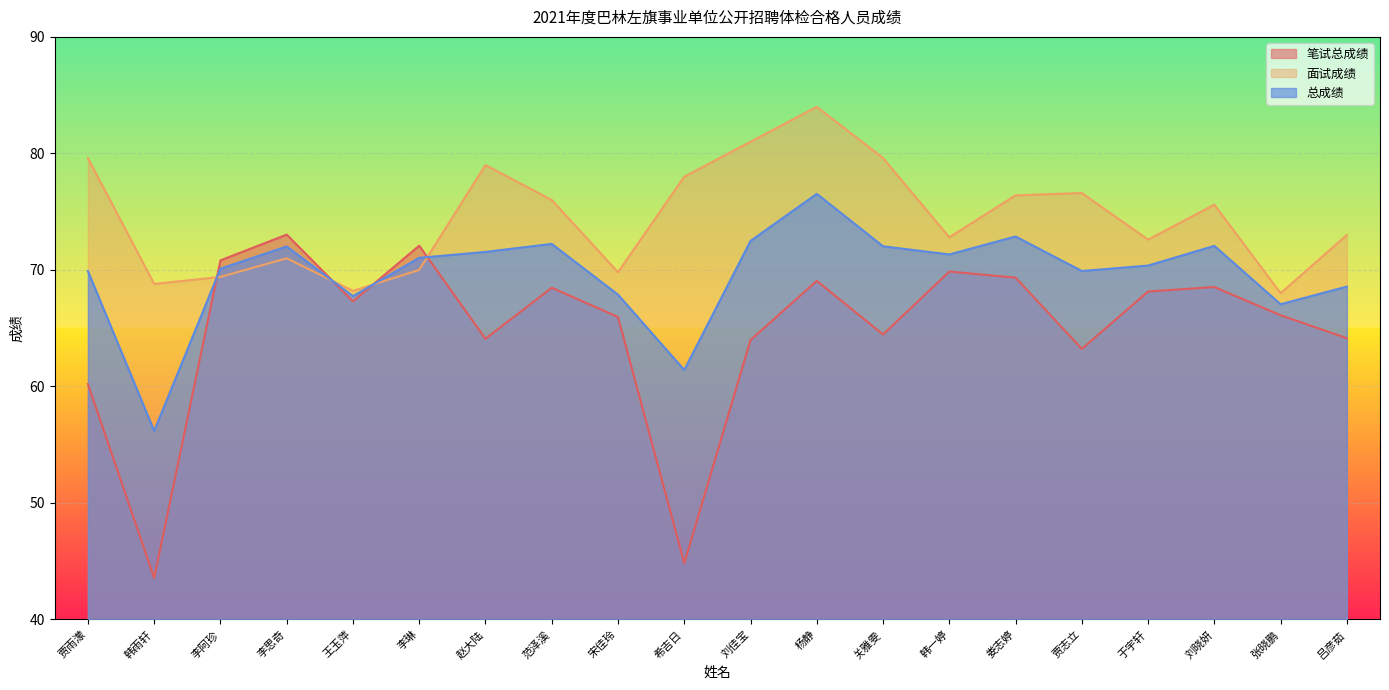

At which category does the chart reach its peak across all series?

杨静